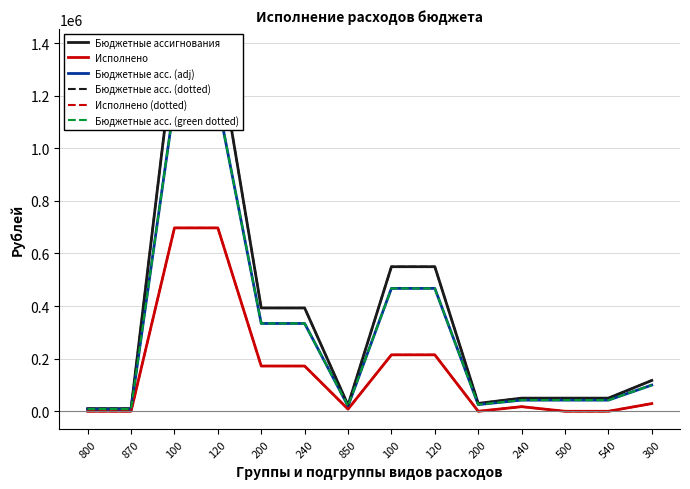

What is the sum of all Бюджетные асс. (green dotted) values?

4244392.5